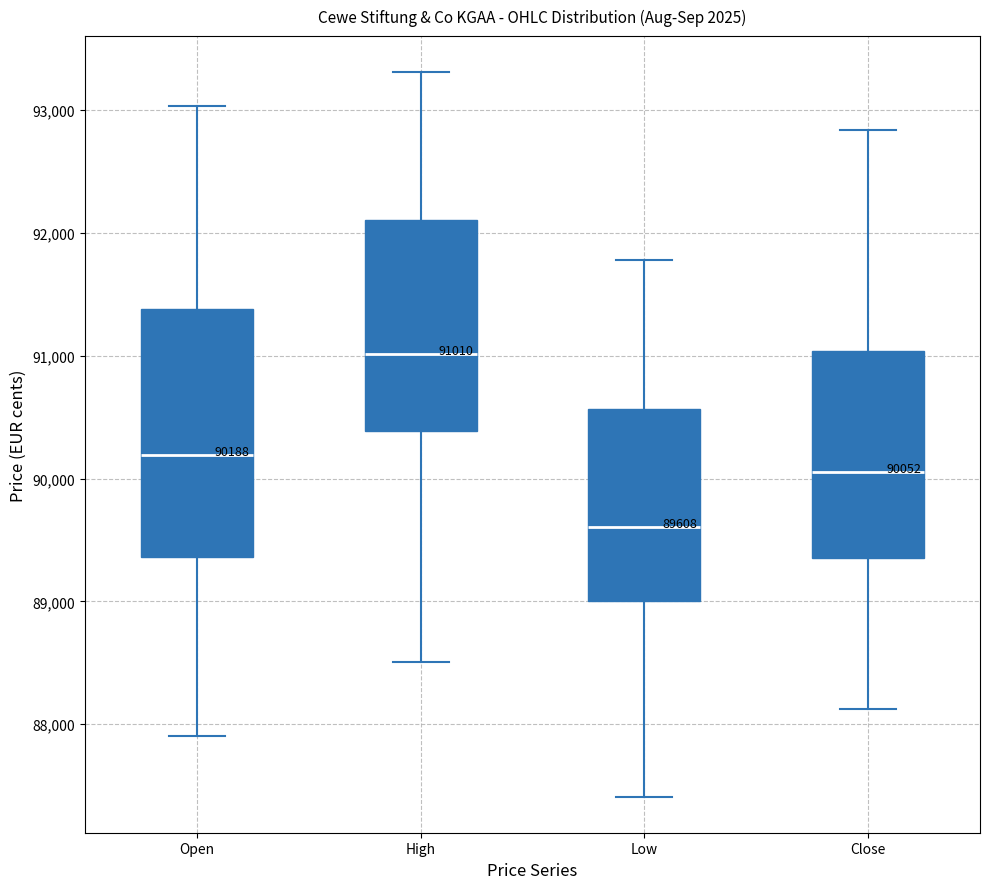

Comparing the boxes themselves (not the whiskers), which one is the tallest?

Open